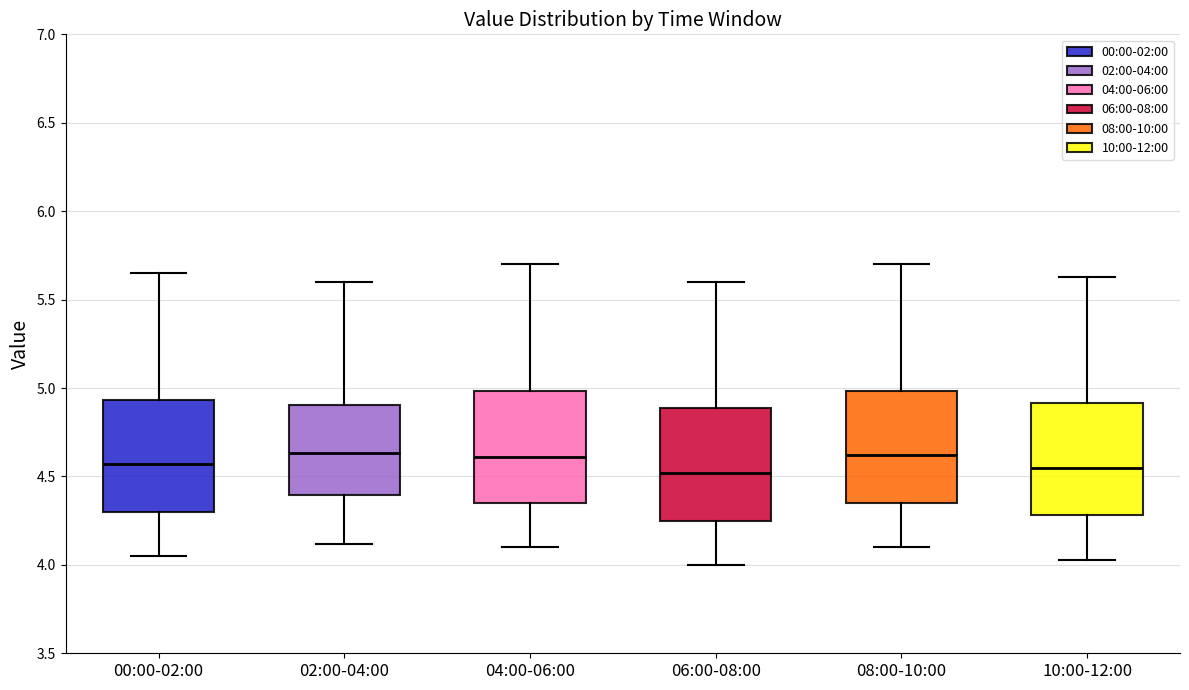

Where is the upper edge of the box for 00:00-02:00 on the y-axis? The values are not printed on the chart, so give them approximately, as read against the axis.

4.95